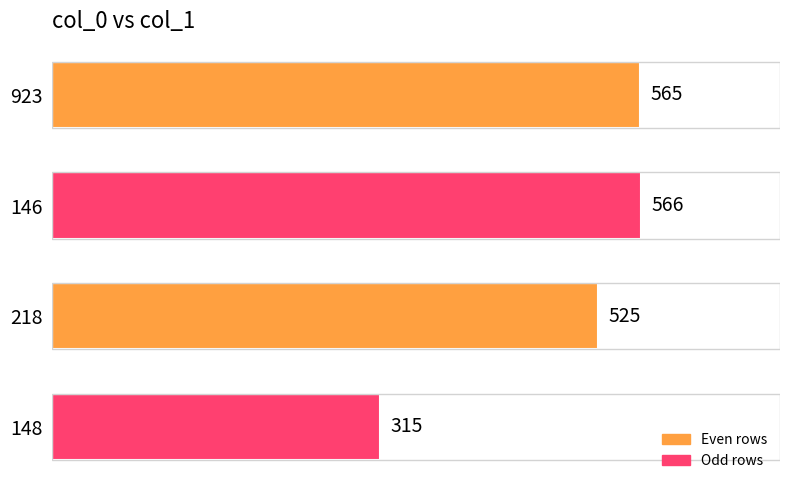

What is the sum of all values?

1971